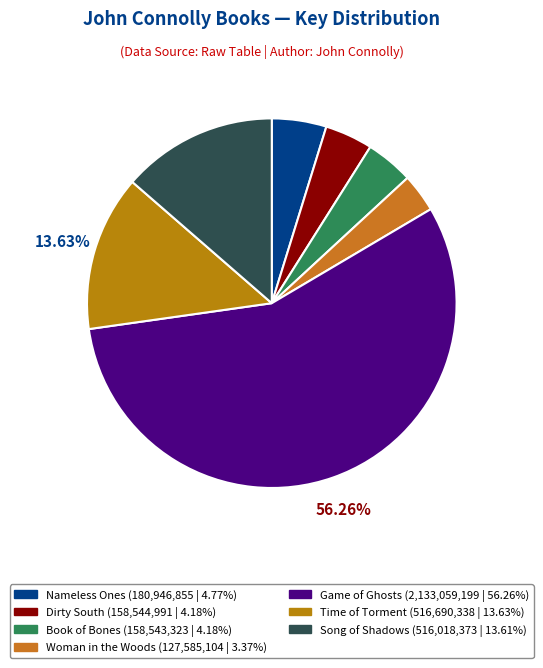

What percentage is the Game of Ghosts slice, to the nearest percent?

56%